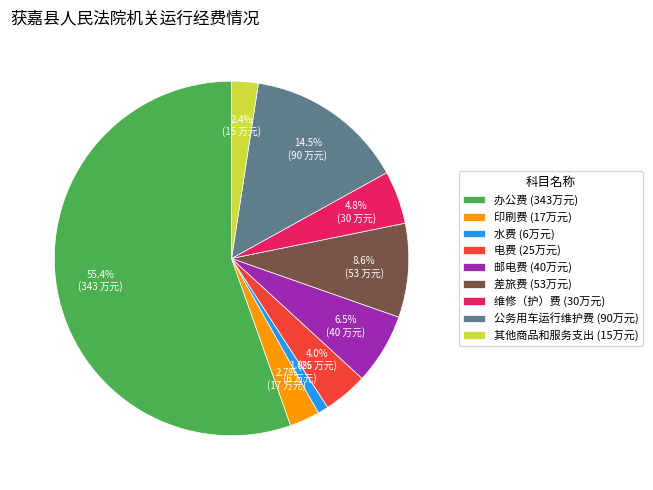

Is there any slice that represents more than half of the pie?

Yes